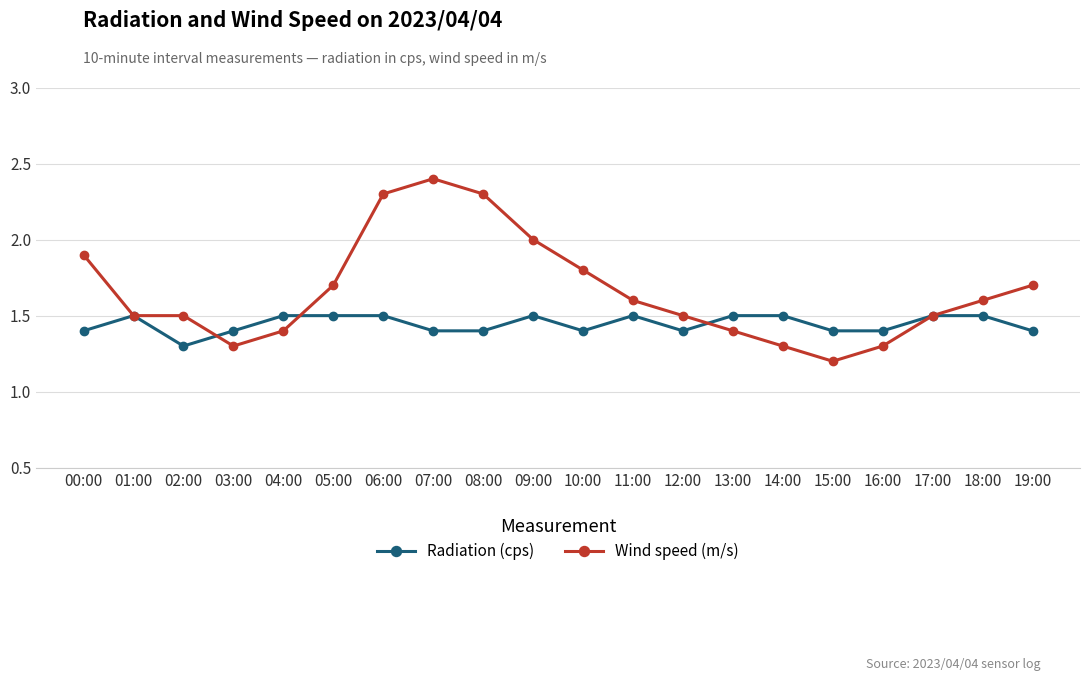

Where is Wind speed (m/s) nearest to the value 1?

15:00